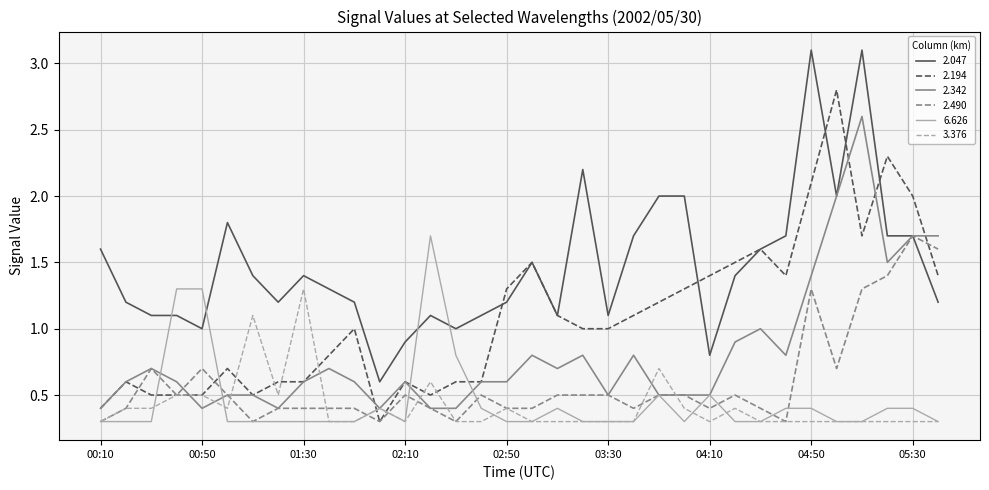

What is the minimum value for 6.626?

0.3